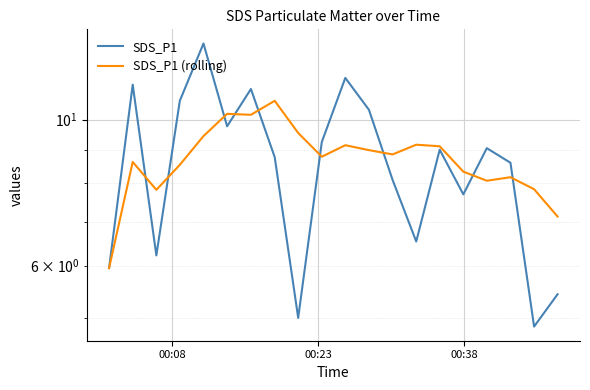

Is this an area chart (filled region under the line)?

No